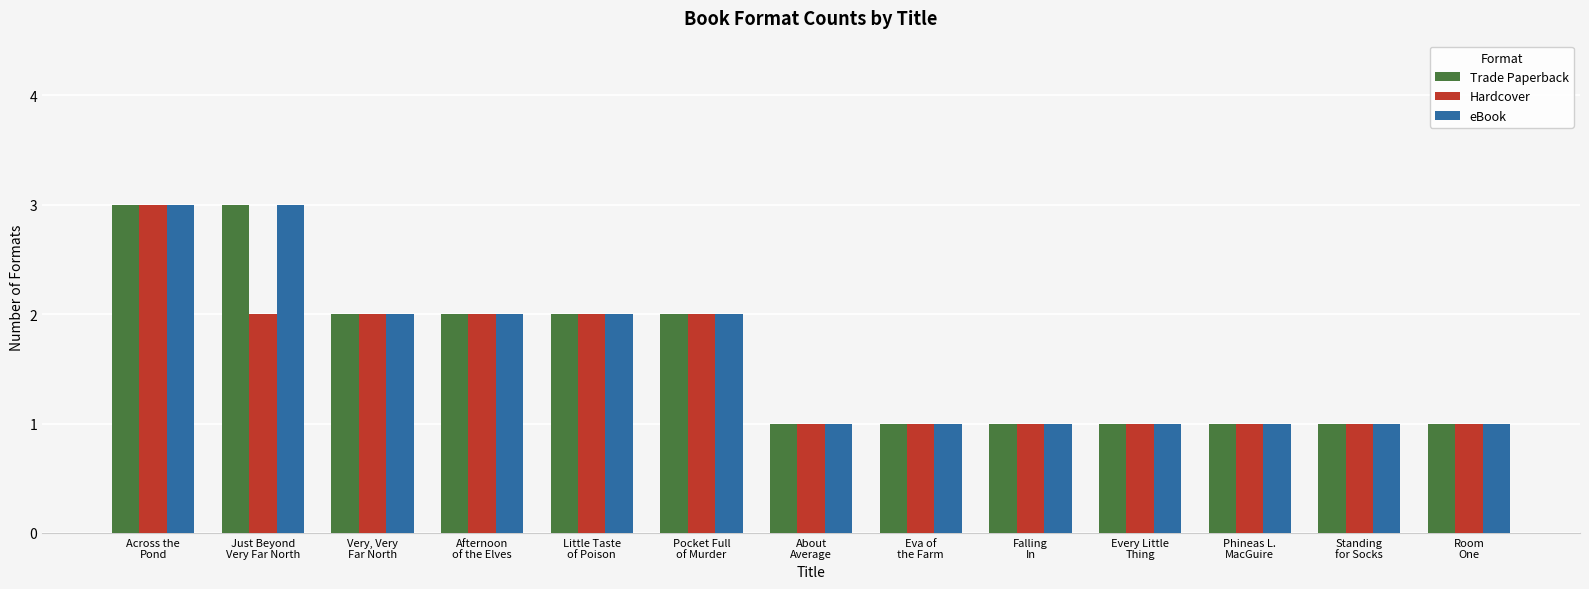

What is the maximum value shown in the chart?

3